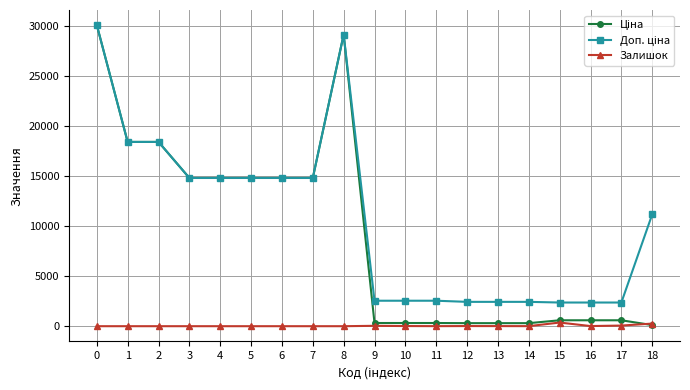

Count the number of data series in this chart.

3